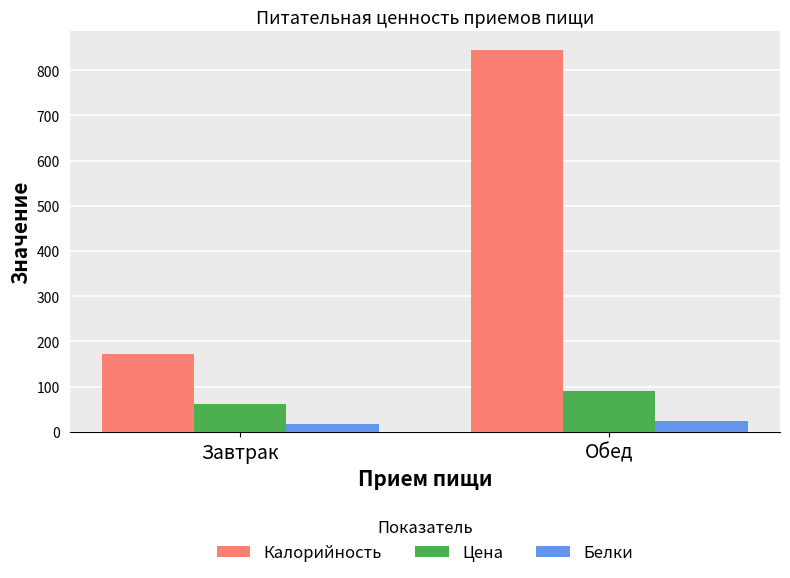

Between Завтрак and Обед, which series saw the biggest shift?

Калорийность